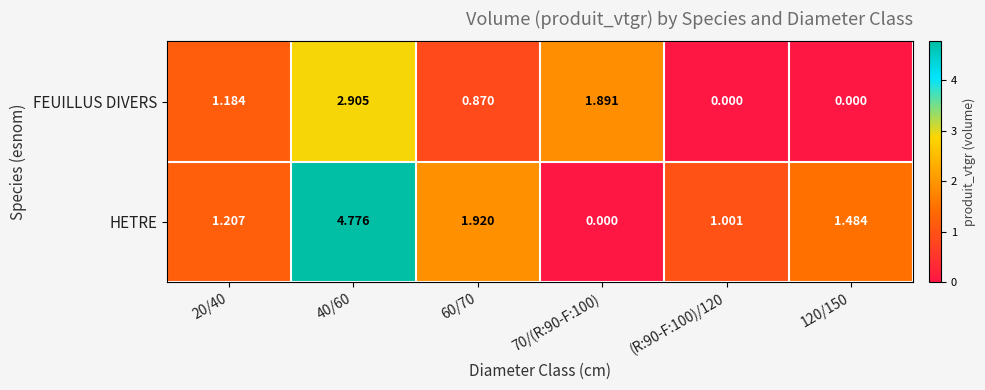

Which series has the largest total across all categories?

HETRE